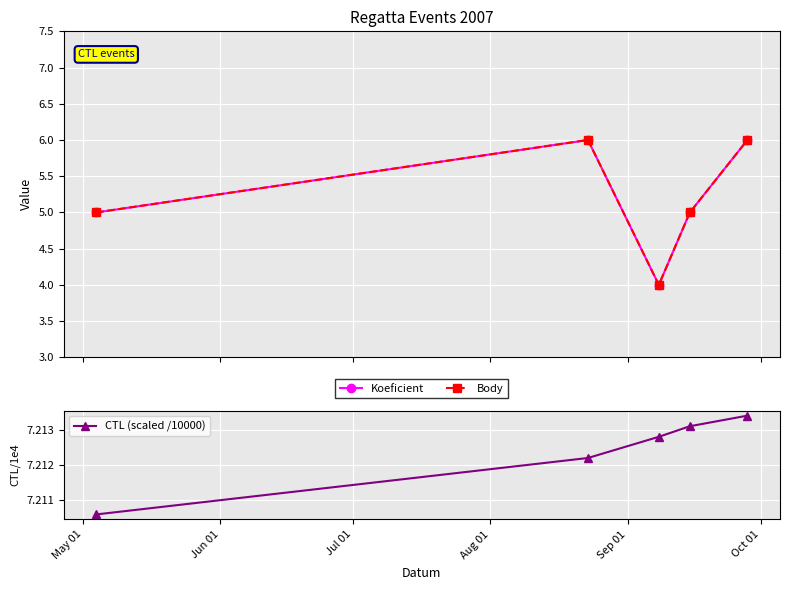

How many CTL (scaled /10000) values are between 7 and 8?

5